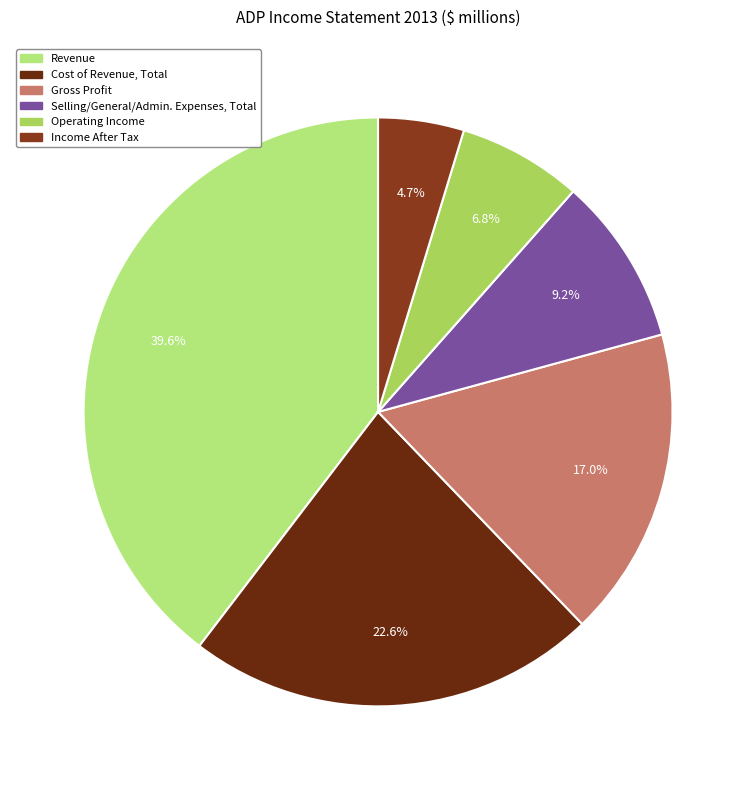

Is there a majority slice in this chart?

No